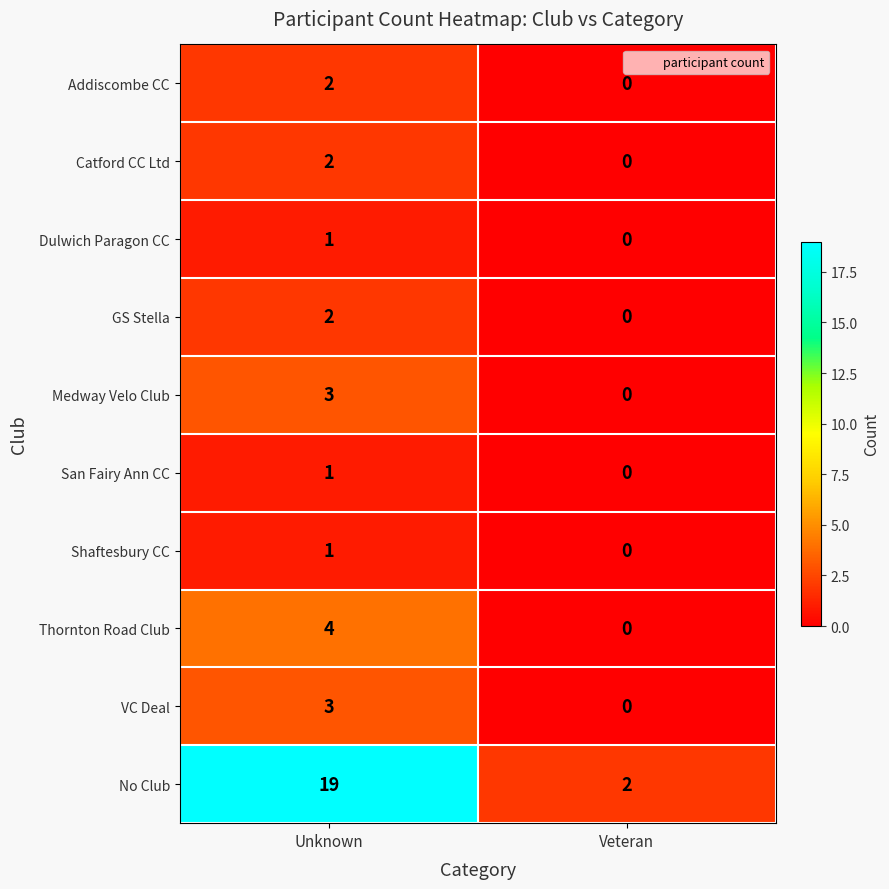

List the labels in order of San Fairy Ann CC value, smallest first.

Veteran, Unknown